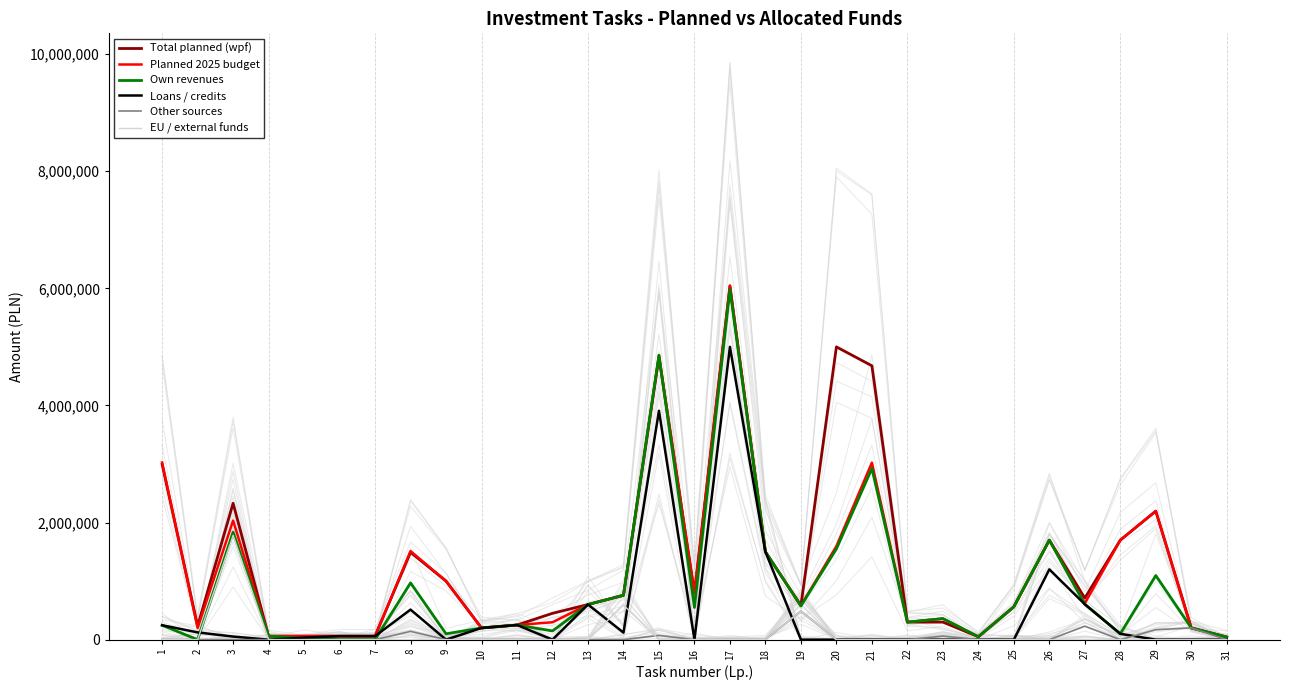

Is this an area chart (filled region under the line)?

No